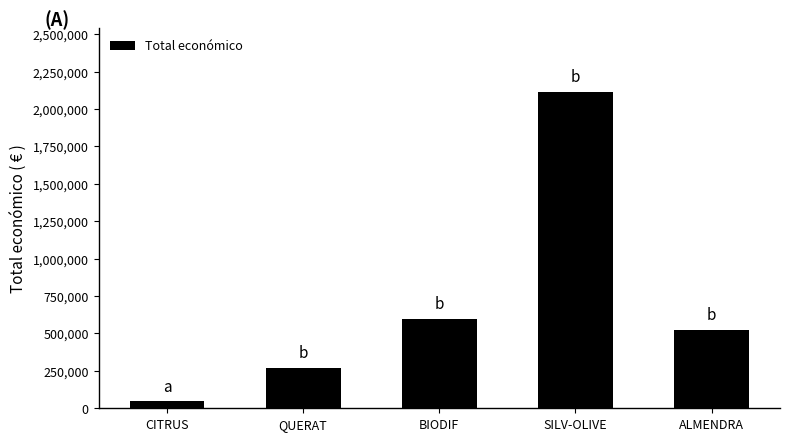

What is the label of the 2nd bar from the left?

QUERAT